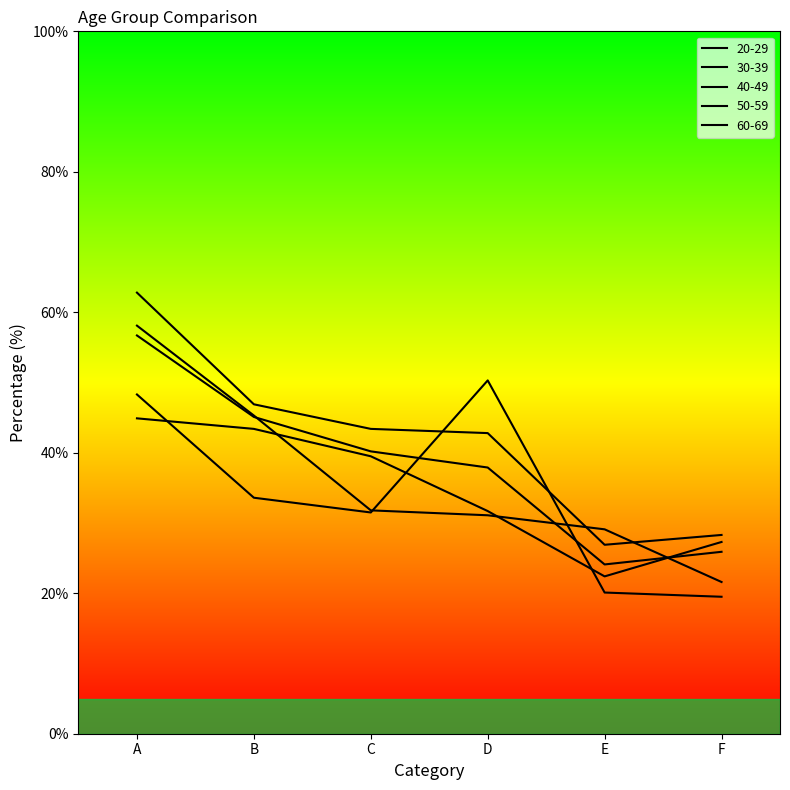

How many lines are shown in the chart?

5